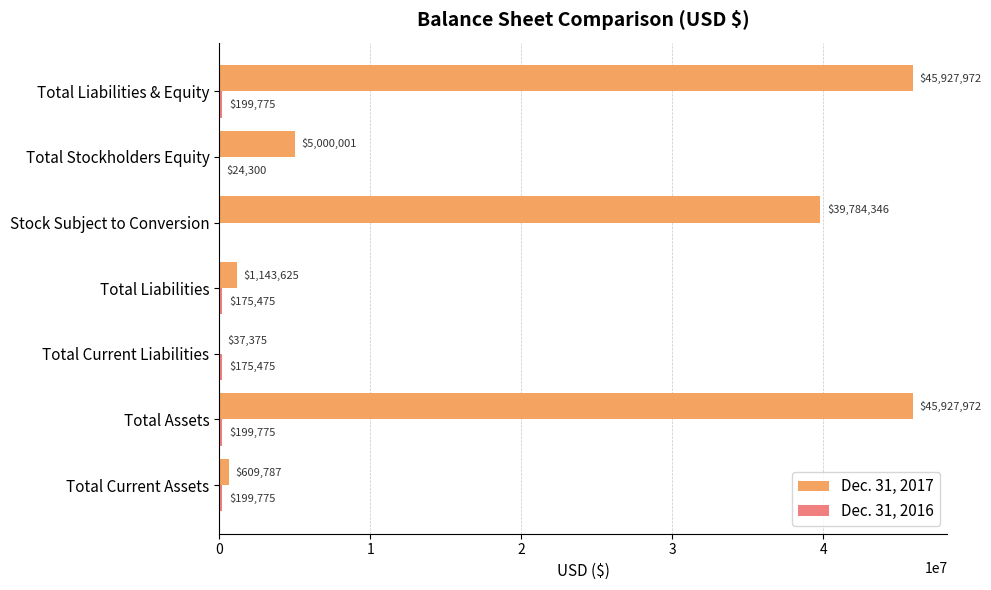

What value does the Dec. 31, 2017 series have at Total Current Liabilities, to the nearest 100?

37400